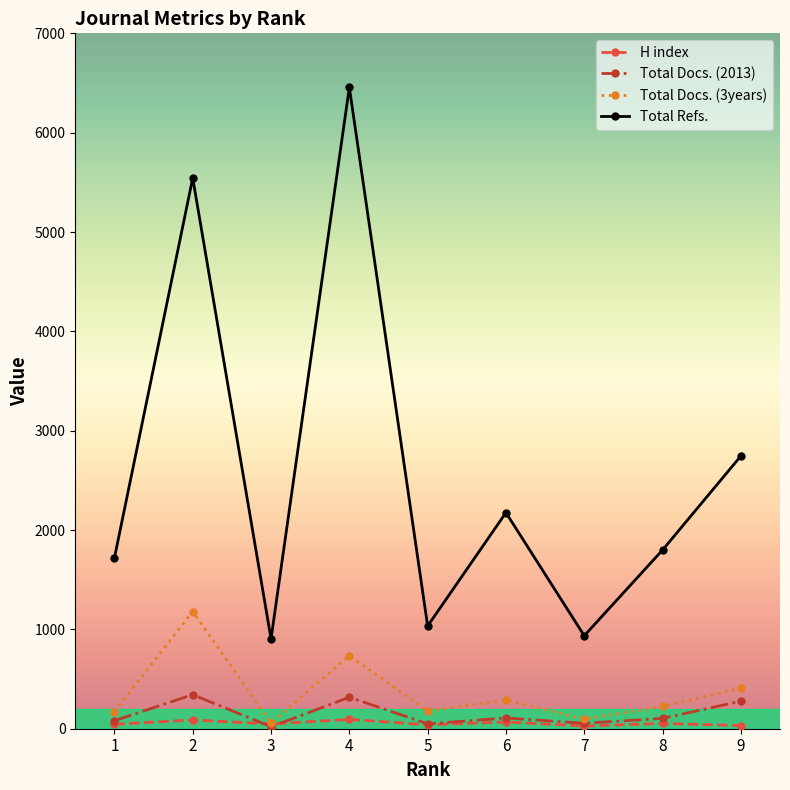

What is the difference between the highest and lowest values at 5?

994